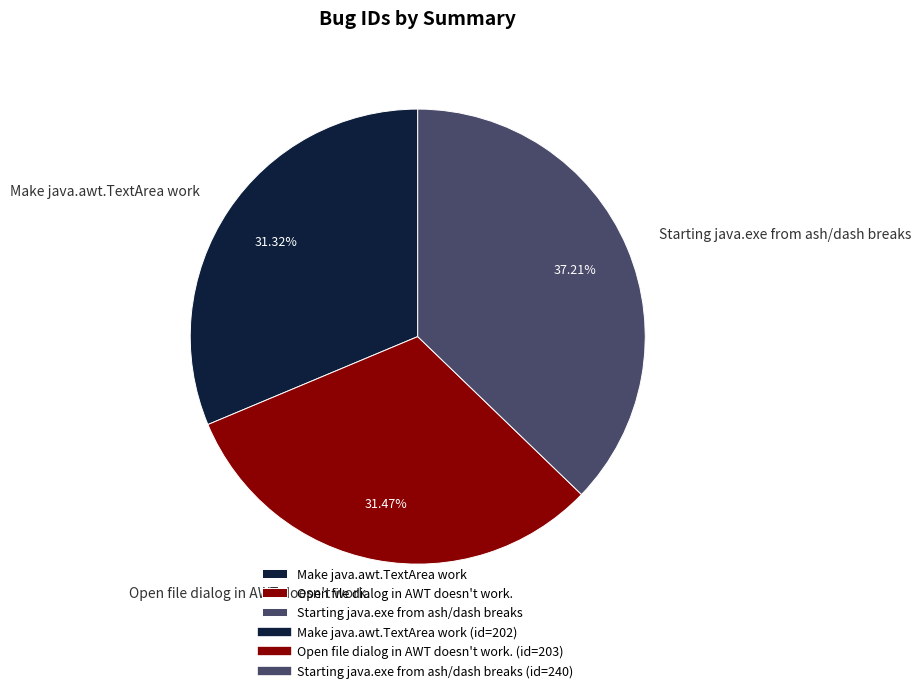

To the nearest percent, what is the combined percentage of Open file dialog in AWT doesn't work. and Make java.awt.TextArea work?

63%